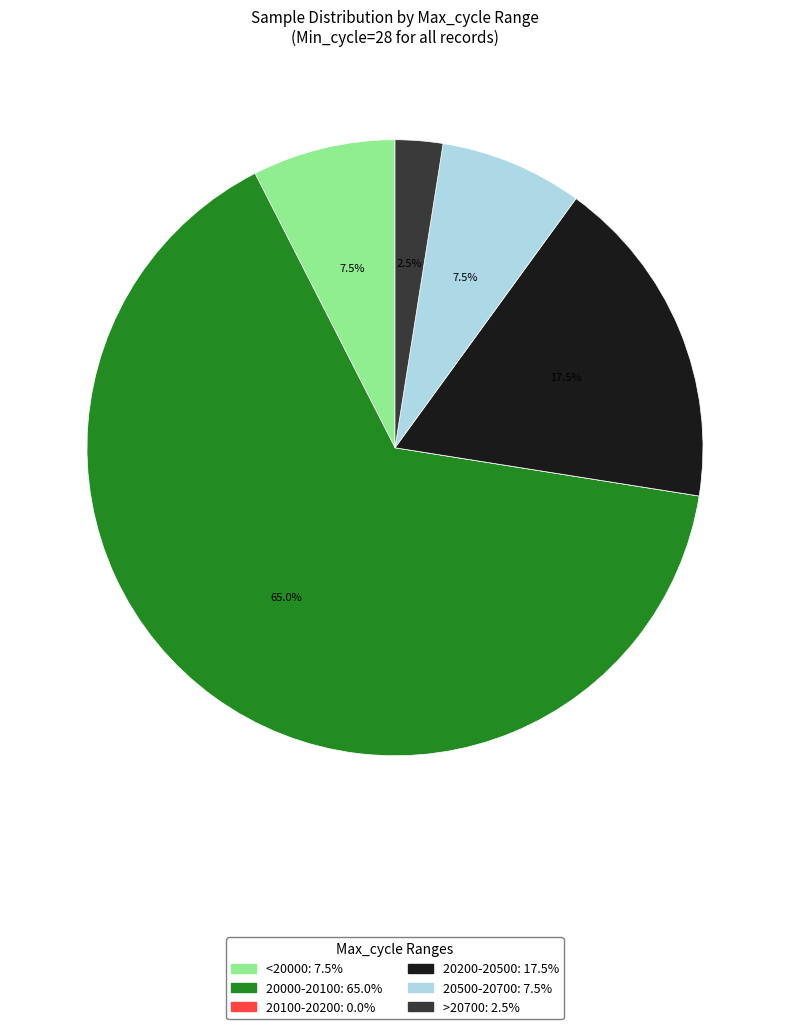

Is there a majority slice in this chart?

Yes